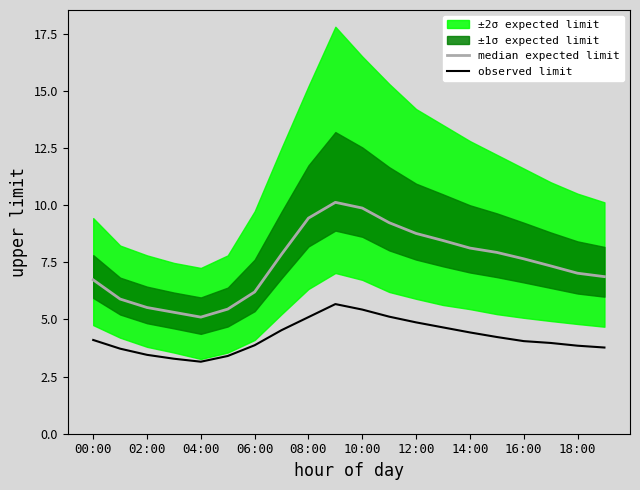

Is it true that observed limit equals 1.8 at 00:00?

False